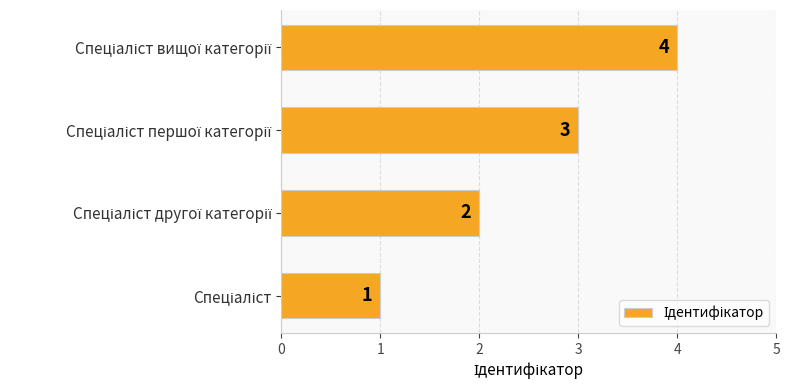

What is the sum of all values?

10